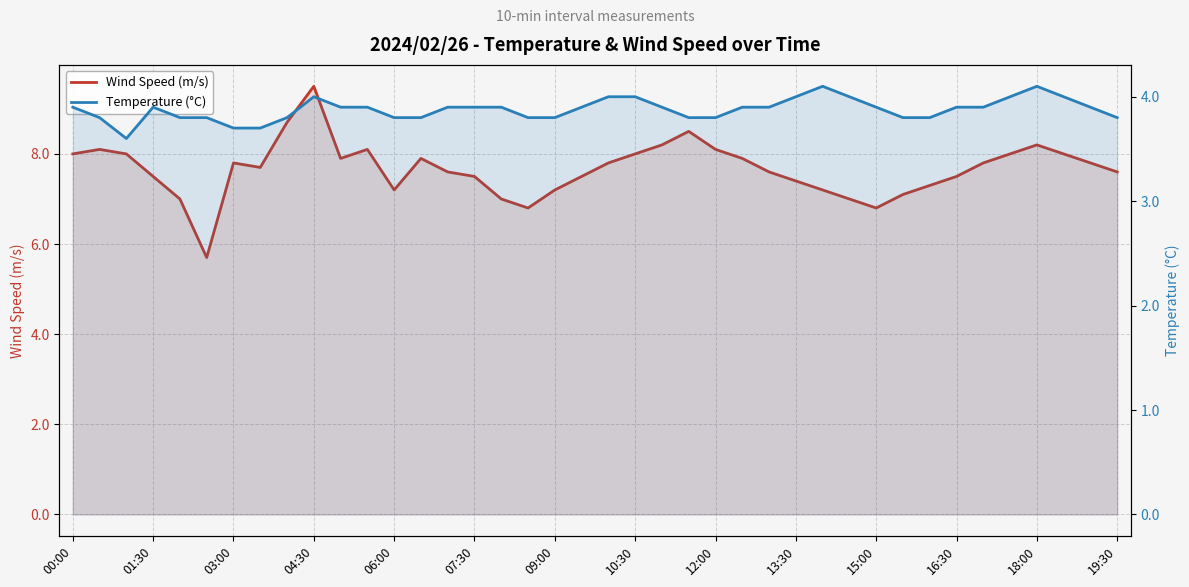

Which series has the widest spread of values?

Wind Speed (m/s)